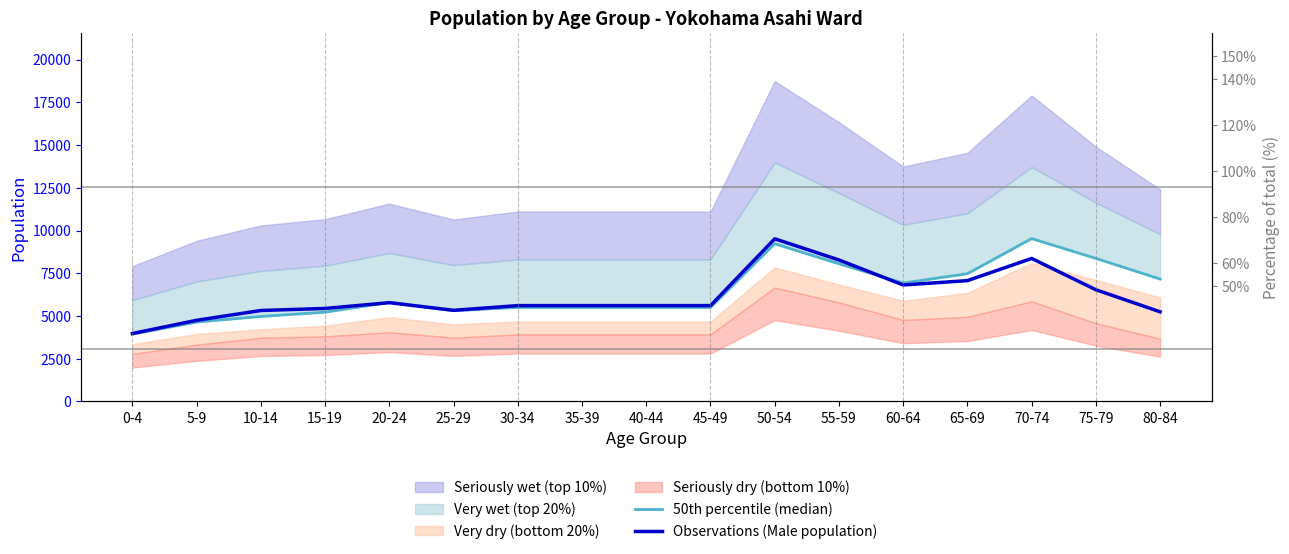

Is the value of 50th percentile (median) at 25-29 greater than the value of Observations (Male population) at 45-49?

No